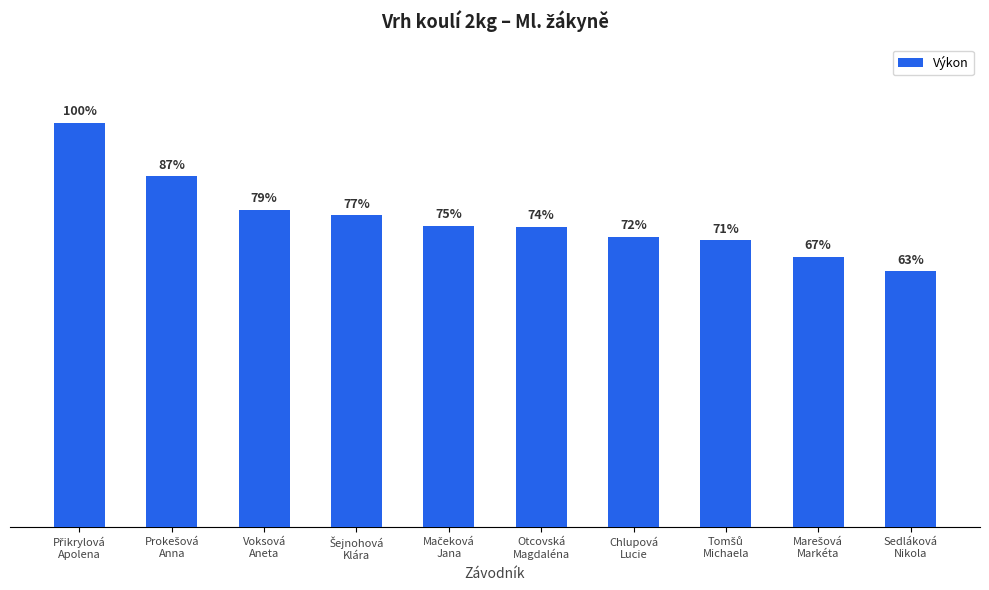

Between Mačeková
Jana and Šejnohová
Klára, which is larger?

Šejnohová
Klára